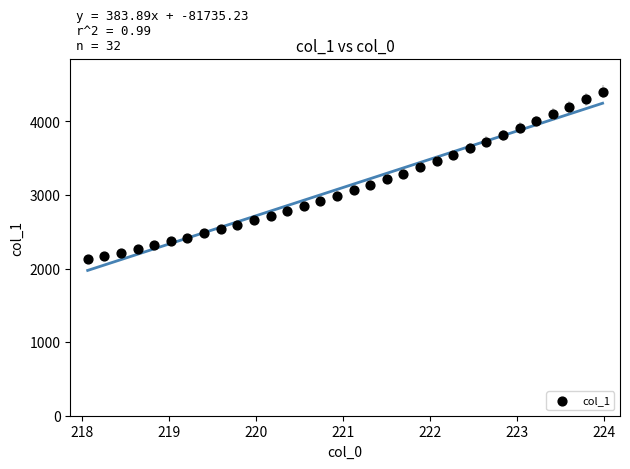

What is the range of X values (max minus min)?

5.9